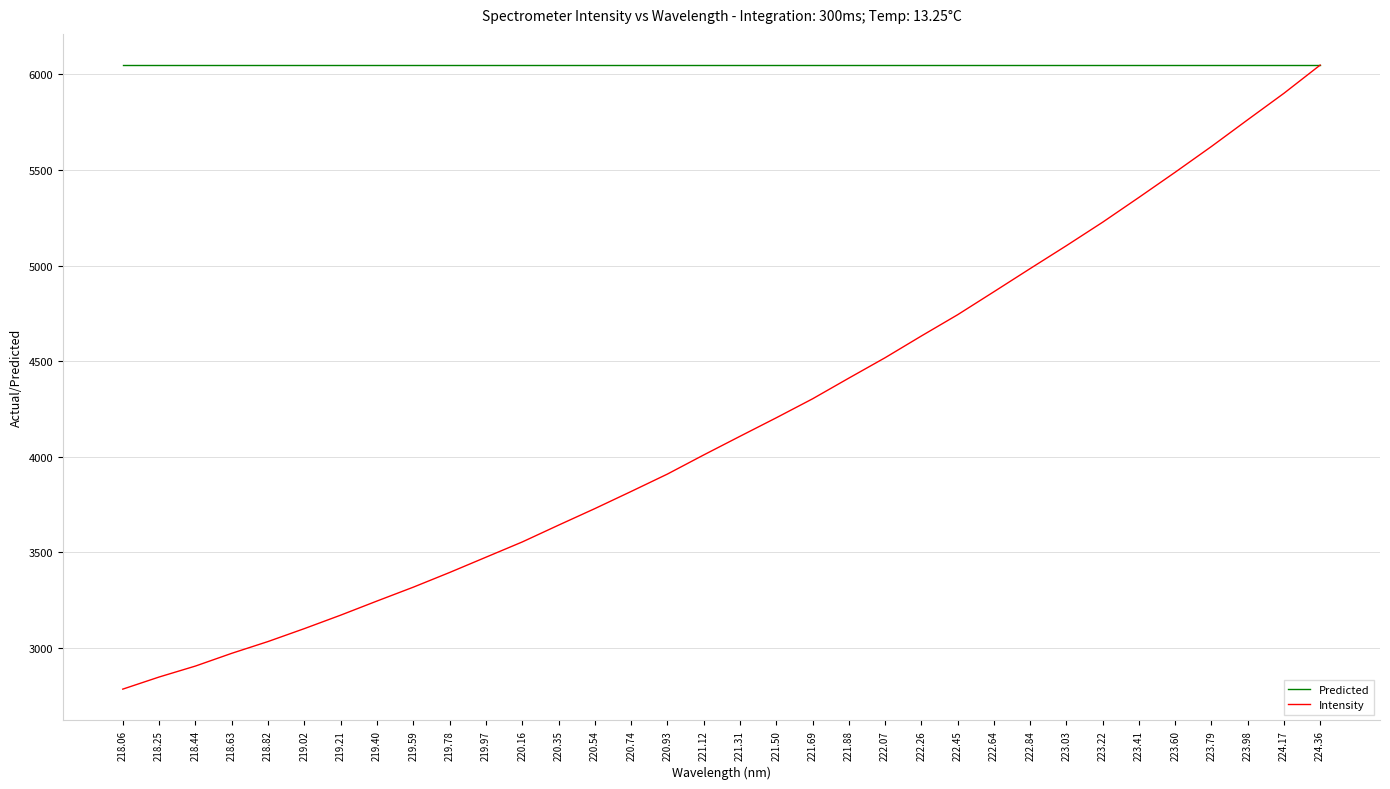

Which series has the largest total across all categories?

Predicted